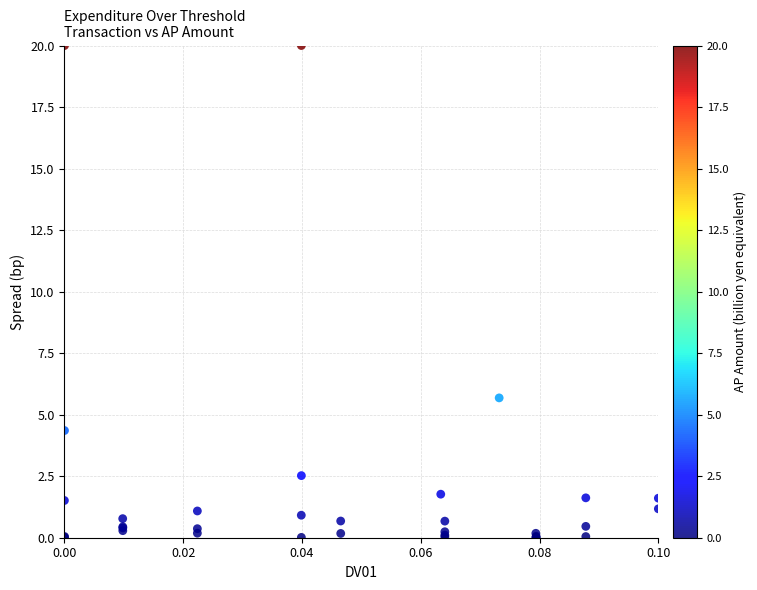

What Y value in the scatter plot is closest to 10?

5.7